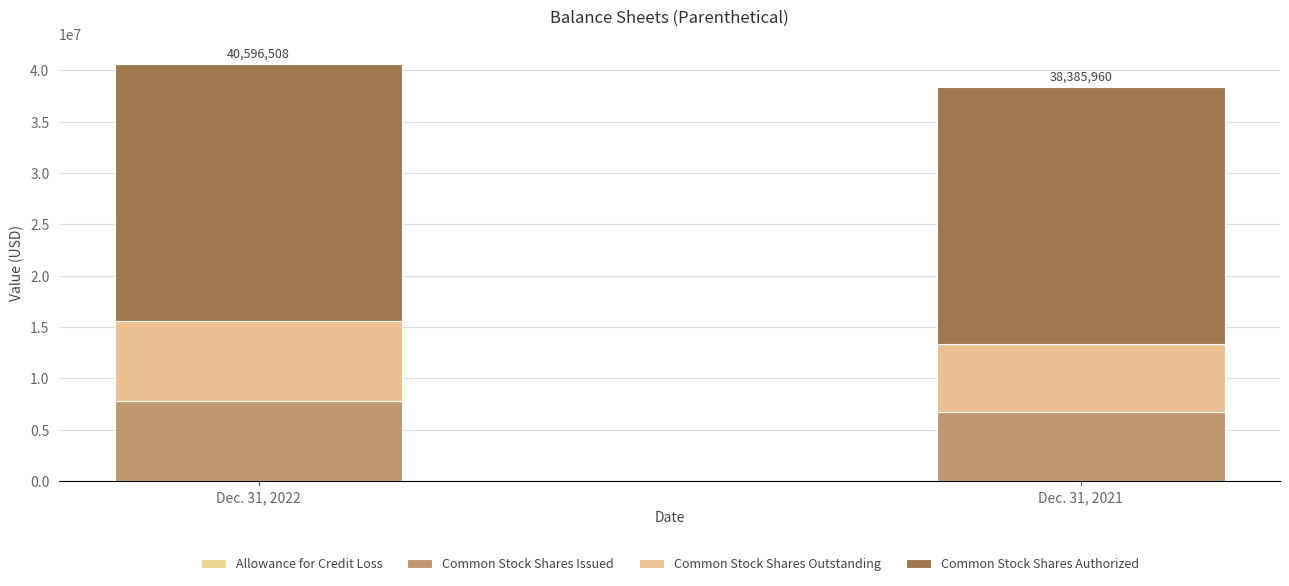

At which category is the sum across all series the highest?

Dec. 31, 2022